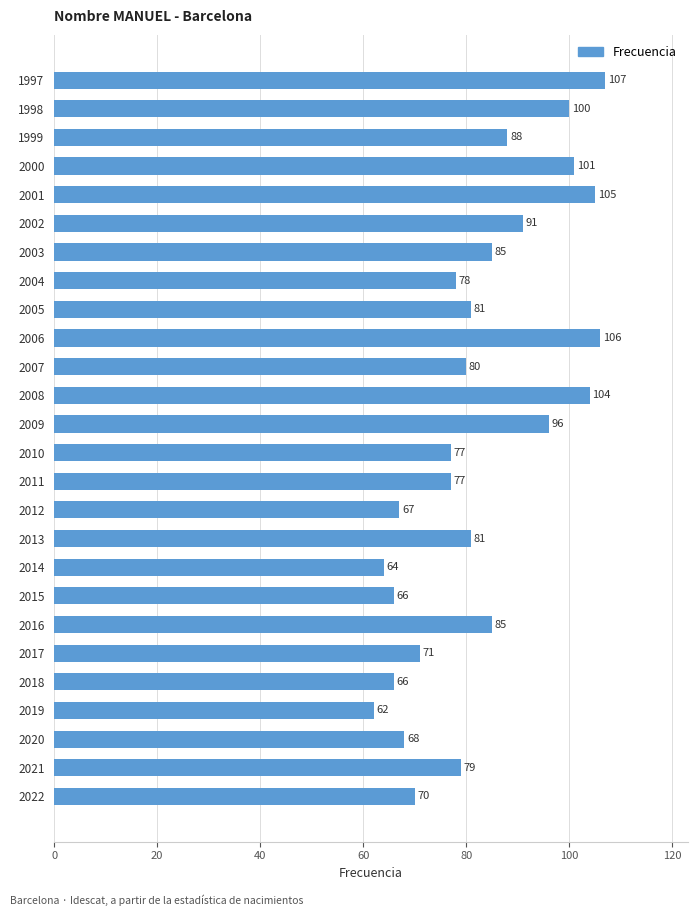

The chart shows a value of 26 at 2010. True or false?

False